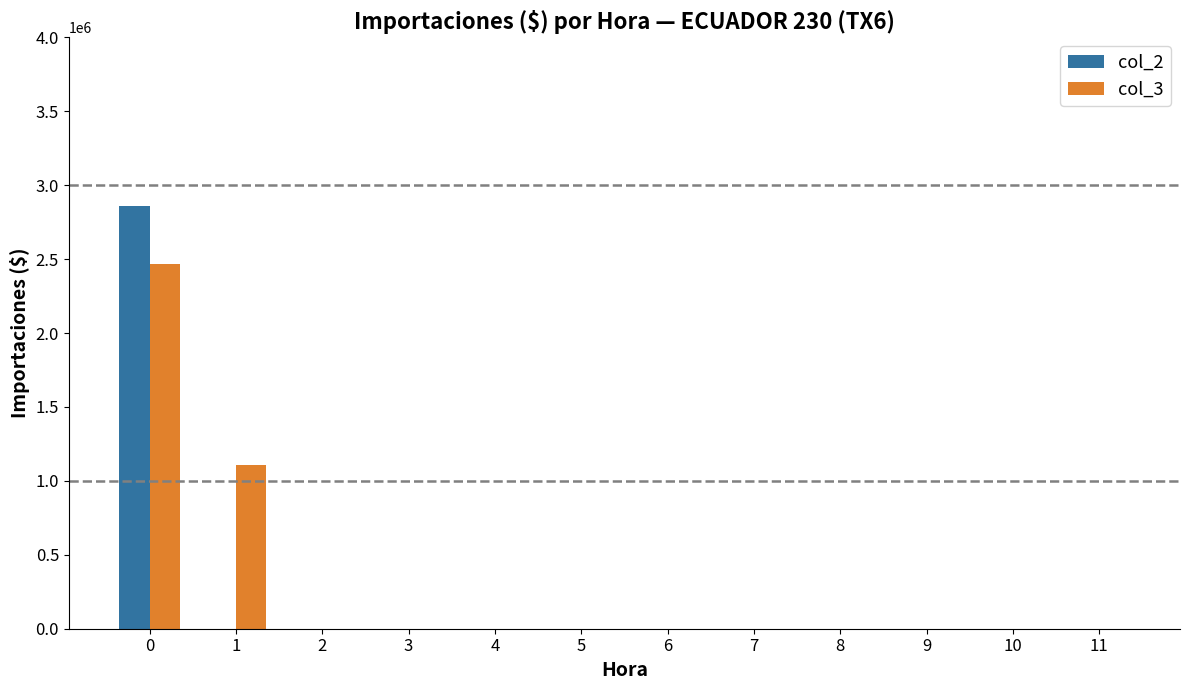

How many categories are shown in the chart?

12